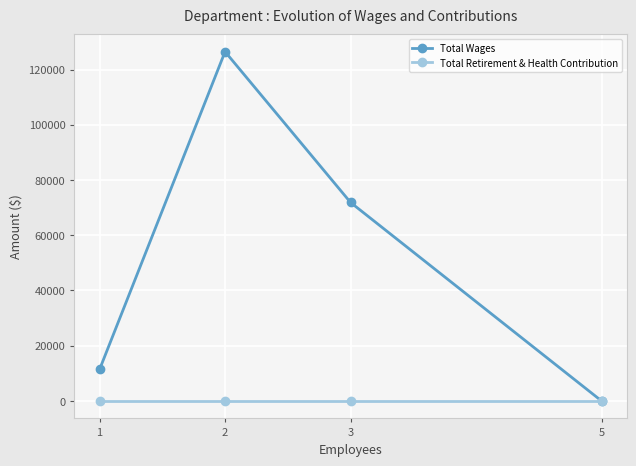

Is the value of Total Wages at 1 greater than the value of Total Retirement & Health Contribution at 1?

Yes